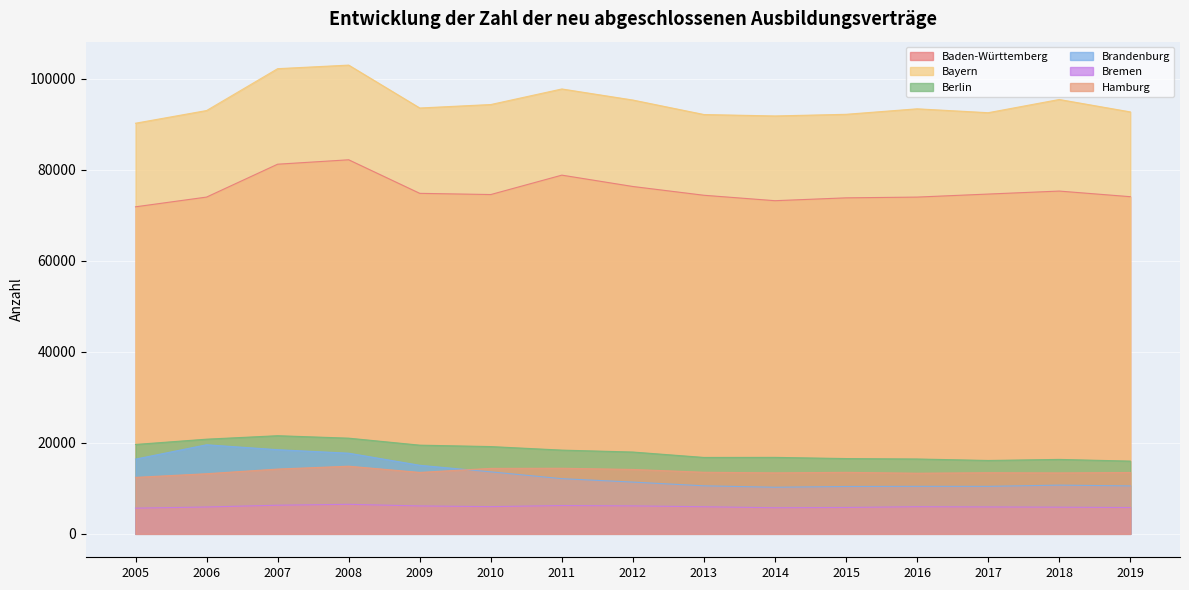

Between 2006 and 2019, which series saw the biggest shift?

Brandenburg